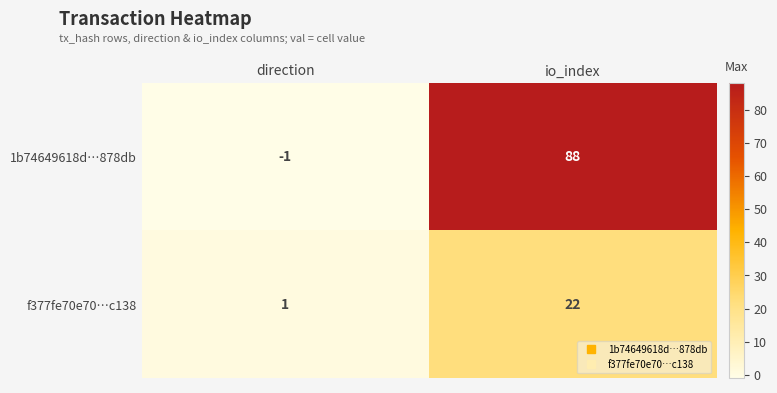

Is it true that 1b74649618d…878db equals -1 at direction?

True